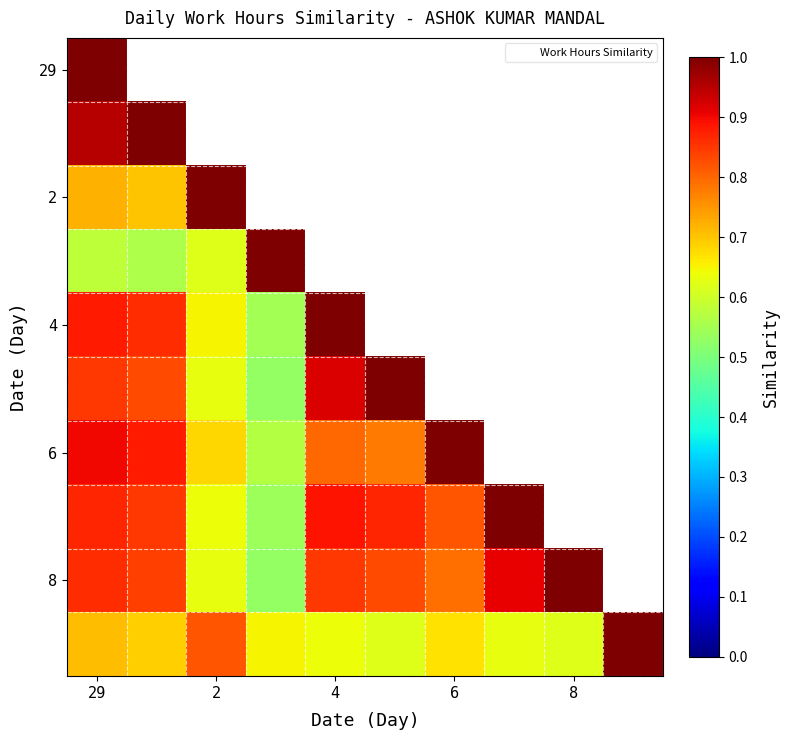

How many series are shown in this chart?

10